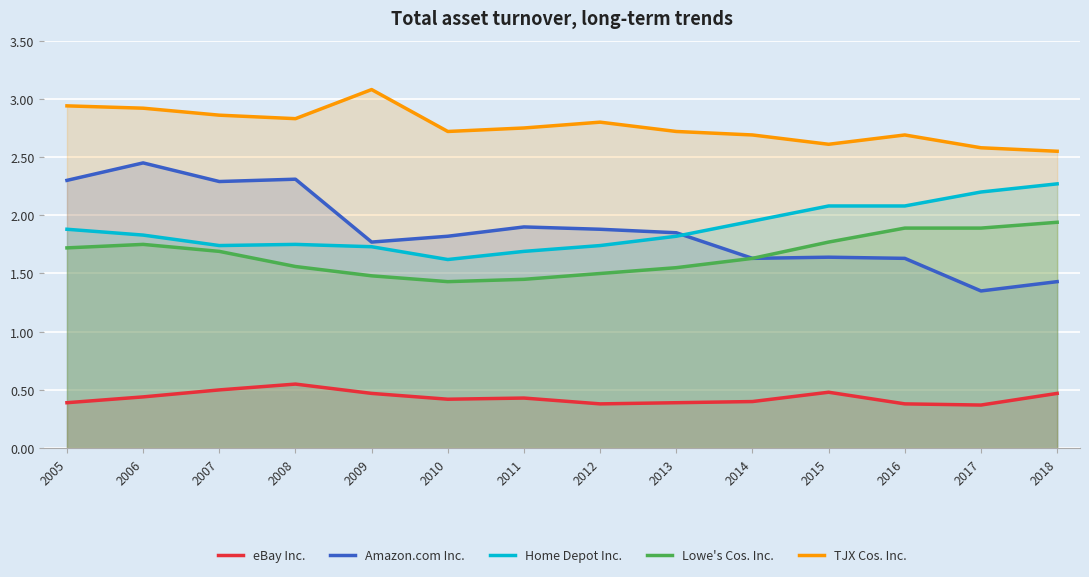

How many data points does each series have?

14